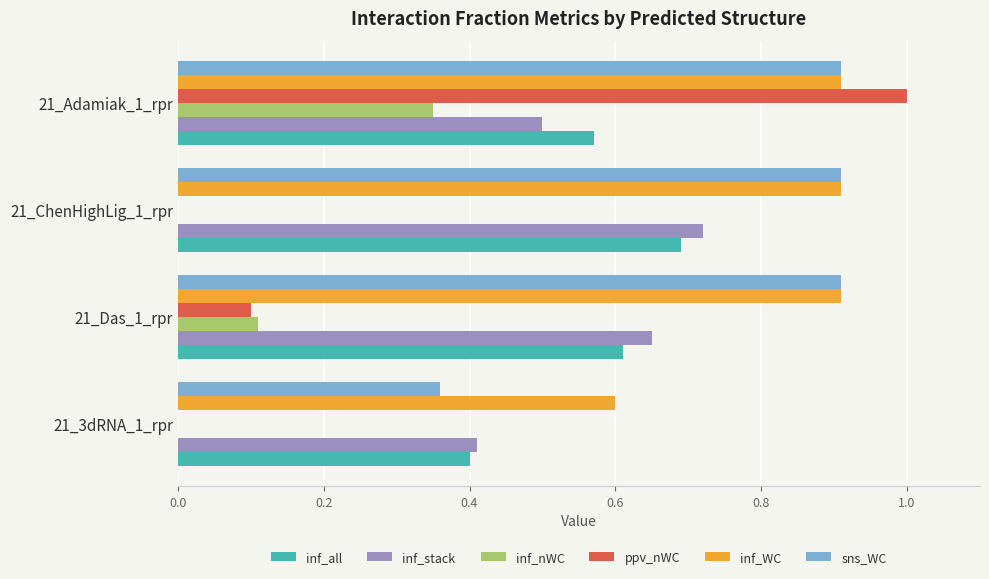

Between 21_Das_1_rpr and 21_Adamiak_1_rpr, which series saw the biggest shift?

ppv_nWC